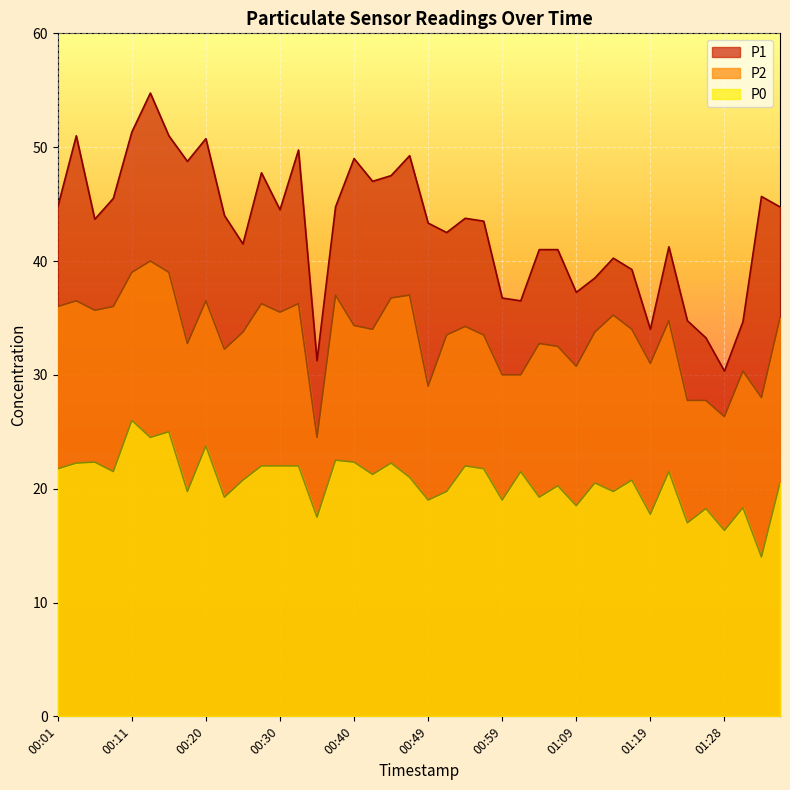

Which has a higher value, 00:18 or 01:28?

00:18